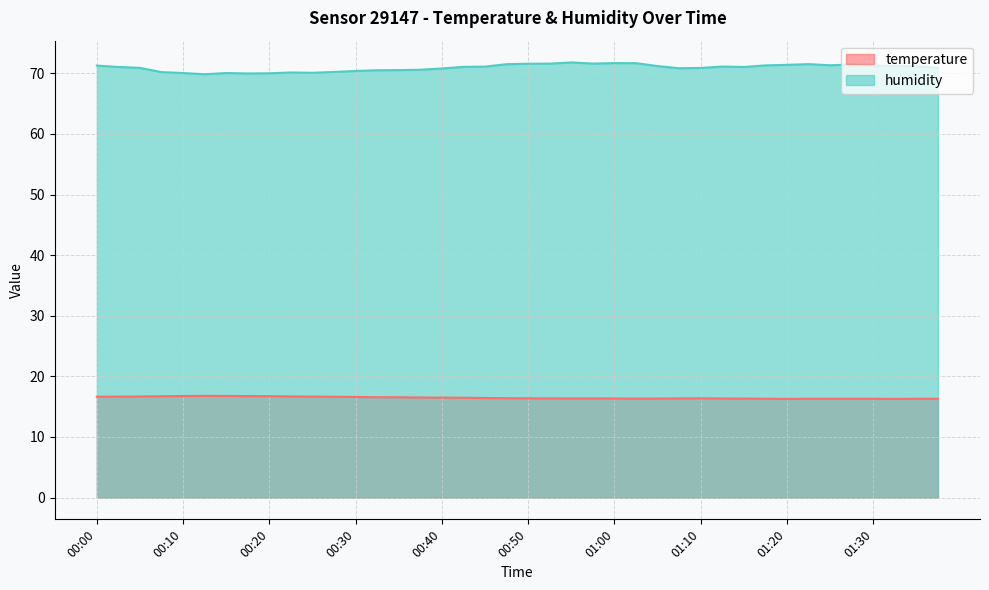

Reading left to right, list all the values displayed in this chart.

temperature: 00:00=16.6	00:03=16.6	00:05=16.7	00:08=16.7	00:10=16.8	00:13=16.8	00:15=16.8	00:18=16.8	00:20=16.7	00:23=16.7	00:25=16.7	00:27=16.6	00:30=16.6	00:32=16.6	00:35=16.6	00:37=16.5	00:40=16.5	00:42=16.5	00:45=16.4	00:47=16.4	00:50=16.4	00:52=16.4	00:55=16.4	00:57=16.4	01:00=16.4	01:02=16.3	01:04=16.3	01:07=16.4	01:10=16.4	01:12=16.4	01:15=16.3	01:17=16.3	01:20=16.3	01:22=16.3	01:25=16.3	01:28=16.3	01:30=16.3	01:33=16.3	01:35=16.3	01:38=16.3
humidity: 00:00=71.3	00:03=71.0	00:05=70.9	00:08=70.2	00:10=70.0	00:13=69.8	00:15=70.0	00:18=70.0	00:20=70.0	00:23=70.1	00:25=70.1	00:27=70.2	00:30=70.4	00:32=70.5	00:35=70.5	00:37=70.6	00:40=70.8	00:42=71.1	00:45=71.1	00:47=71.5	00:50=71.6	00:52=71.6	00:55=71.8	00:57=71.6	01:00=71.7	01:02=71.7	01:04=71.2	01:07=70.8	01:10=70.9	01:12=71.1	01:15=71.0	01:17=71.3	01:20=71.4	01:22=71.5	01:25=71.3	01:28=71.5	01:30=71.3	01:33=71.2	01:35=71.2	01:38=70.9